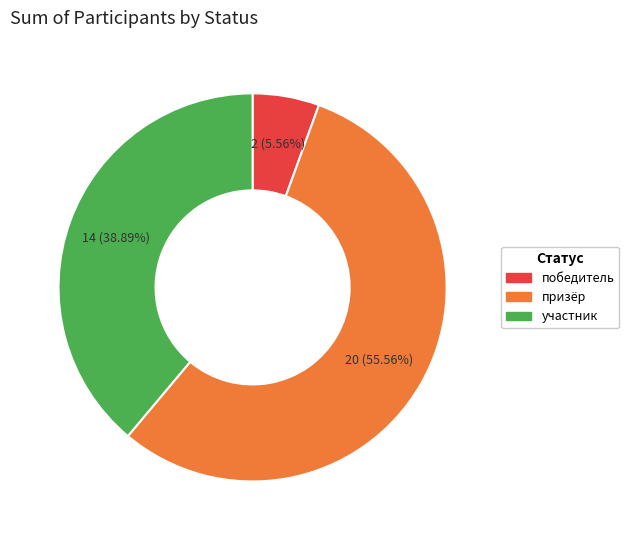

Between победитель and участник, which is larger?

участник